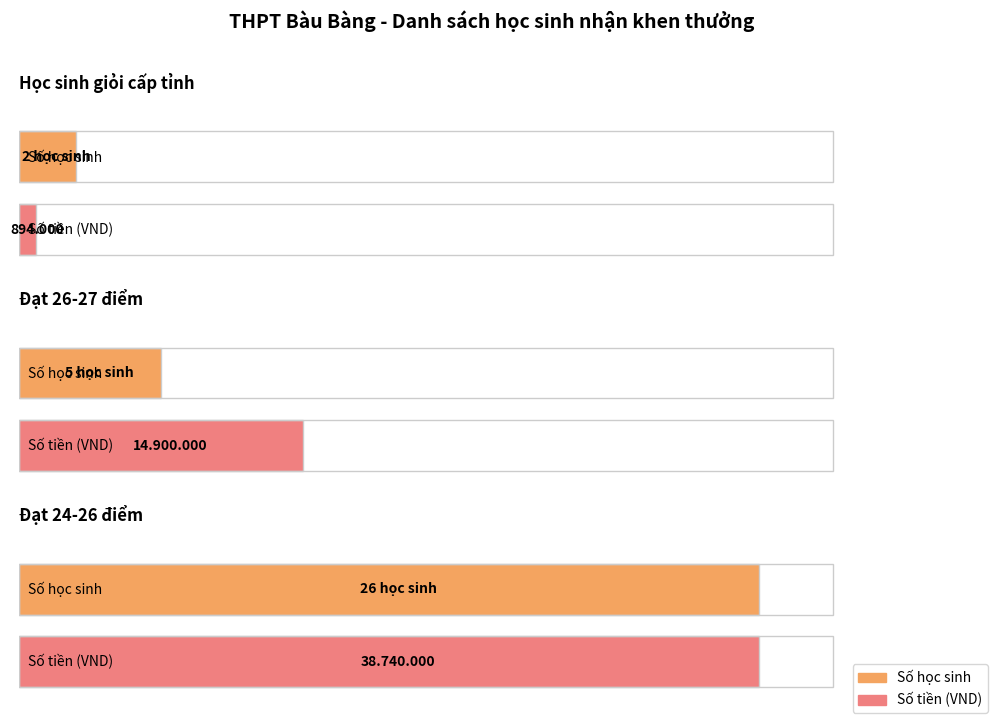

At which label is the value closest to 14?

Đạt 26-27 điểm